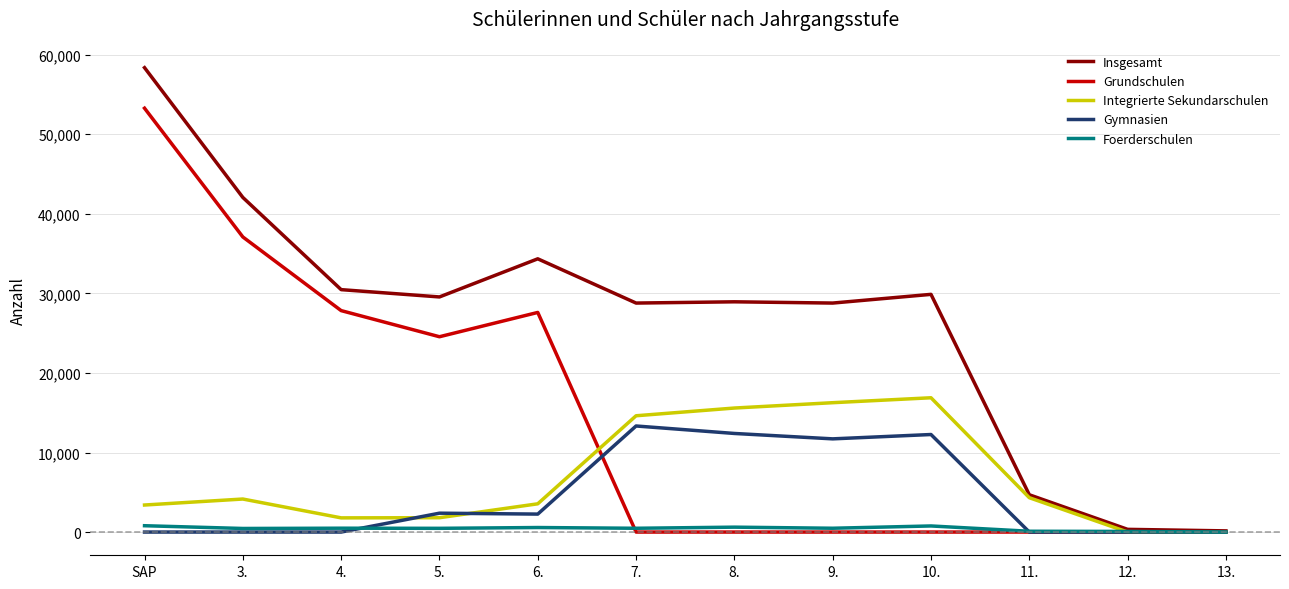

The value of Grundschulen at 5. is 24552. True or false?

True